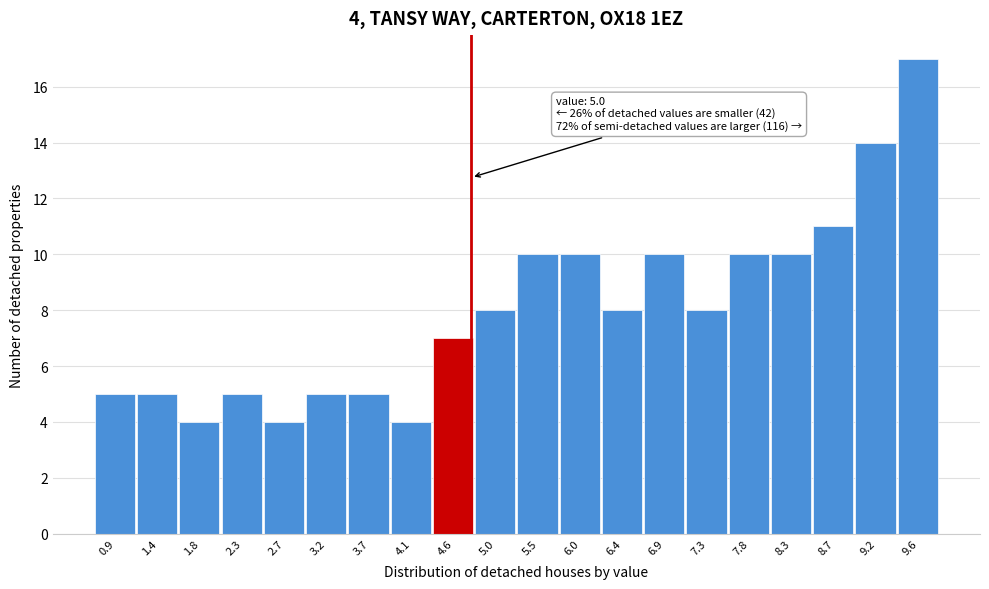

Reading left to right, extract all data points from this chart.

5	5	4	5	4	5	5	4	7	8	10	10	8	10	8	10	10	11	14	17